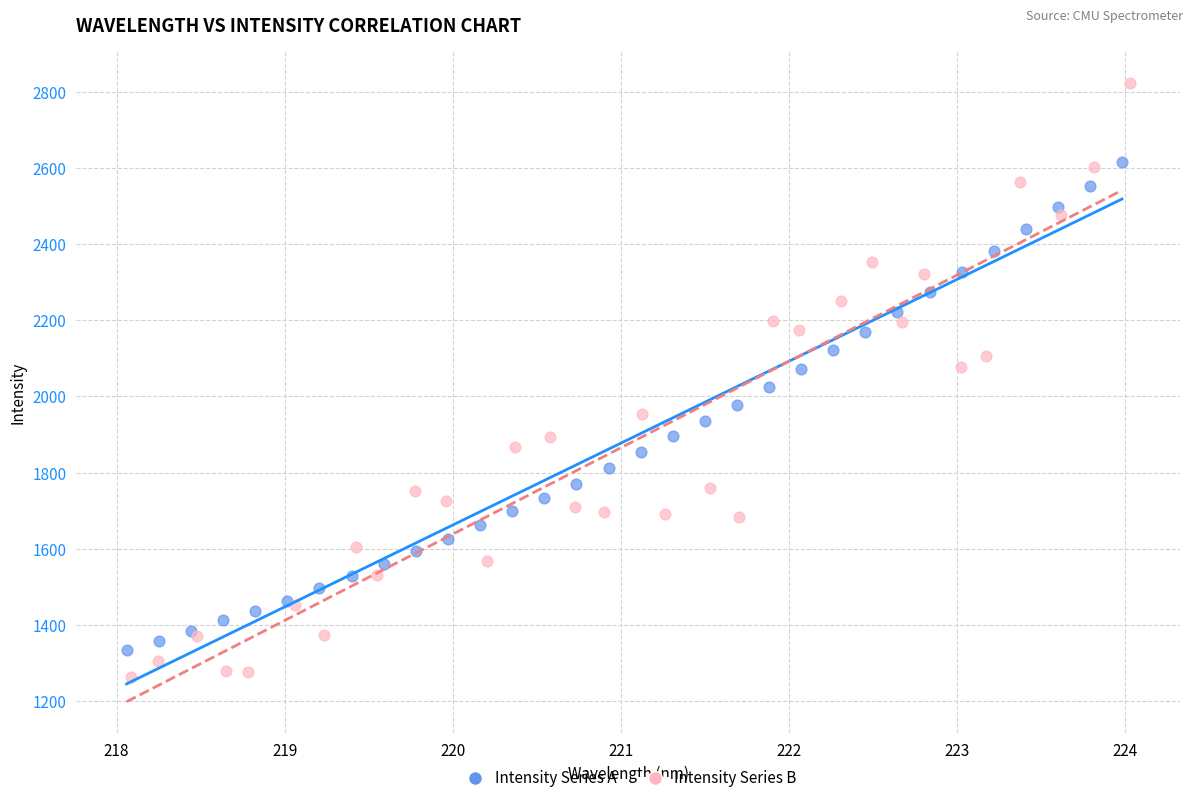

Which series has the largest Y range (max minus min)?

Intensity Series B